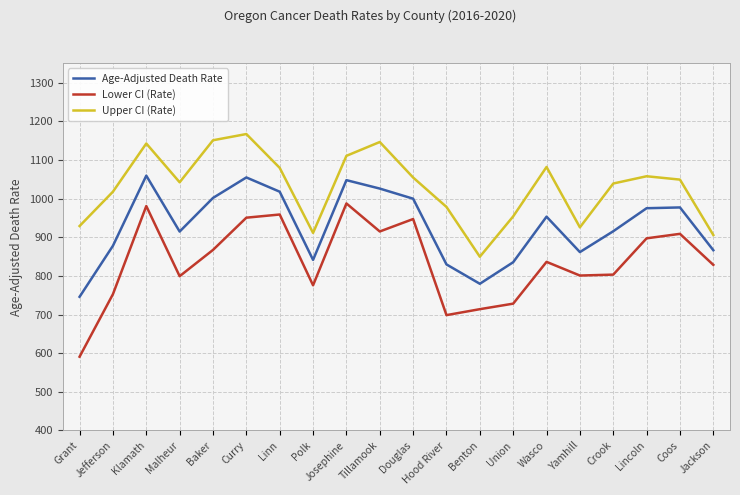

What is the sum of the Lower CI (Rate) values at Union and Douglas?

1675.1